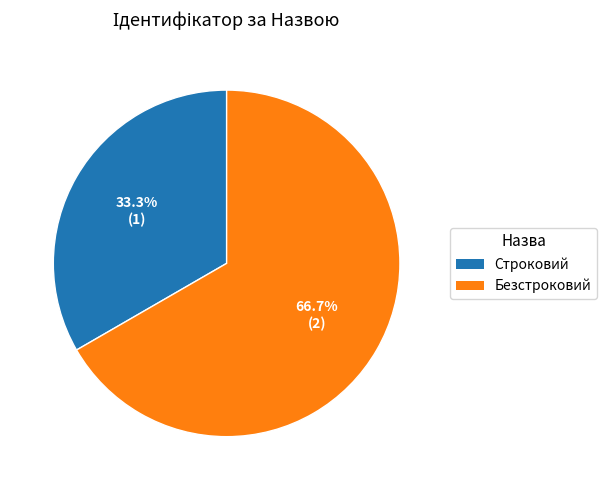

What is the majority slice?

Безстроковий